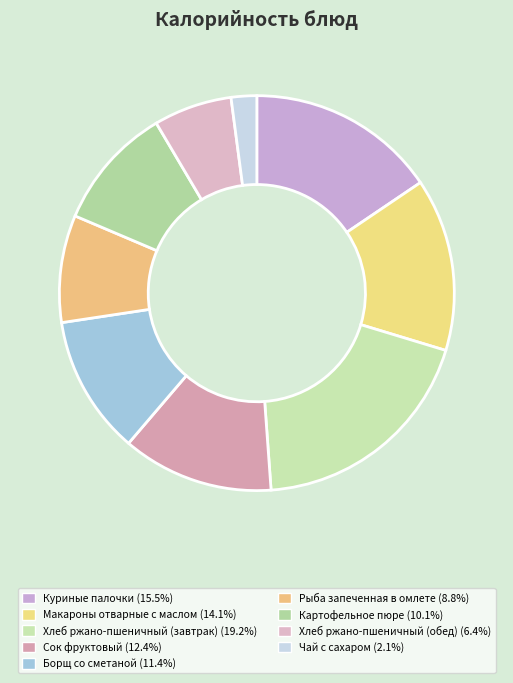

Count the number of slices in the pie.

9